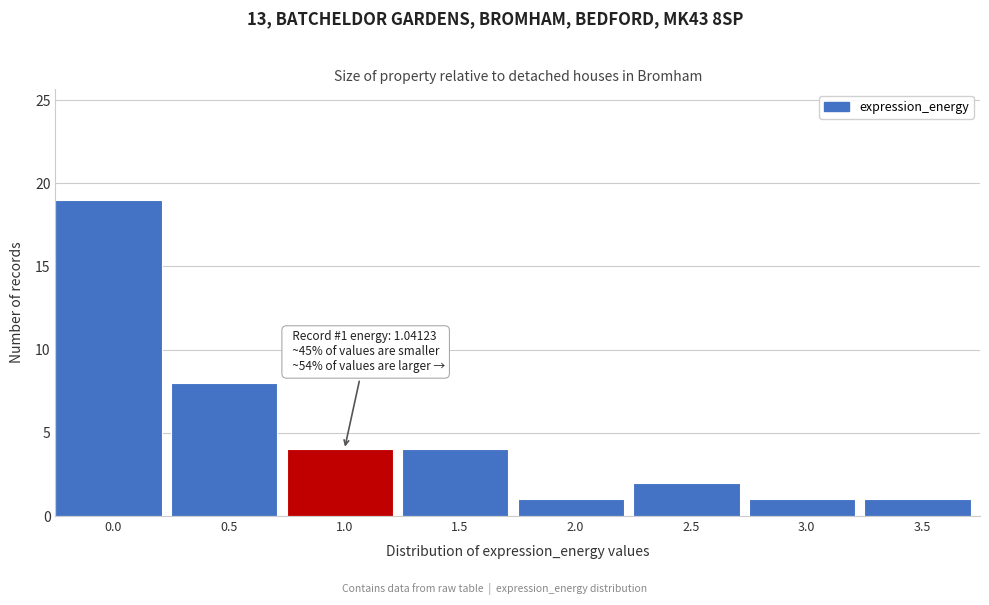

Reading left to right, list all the values displayed in this chart.

0.0=19	0.5=8	1.0=4	1.5=4	2.0=1	2.5=2	3.0=1	3.5=1